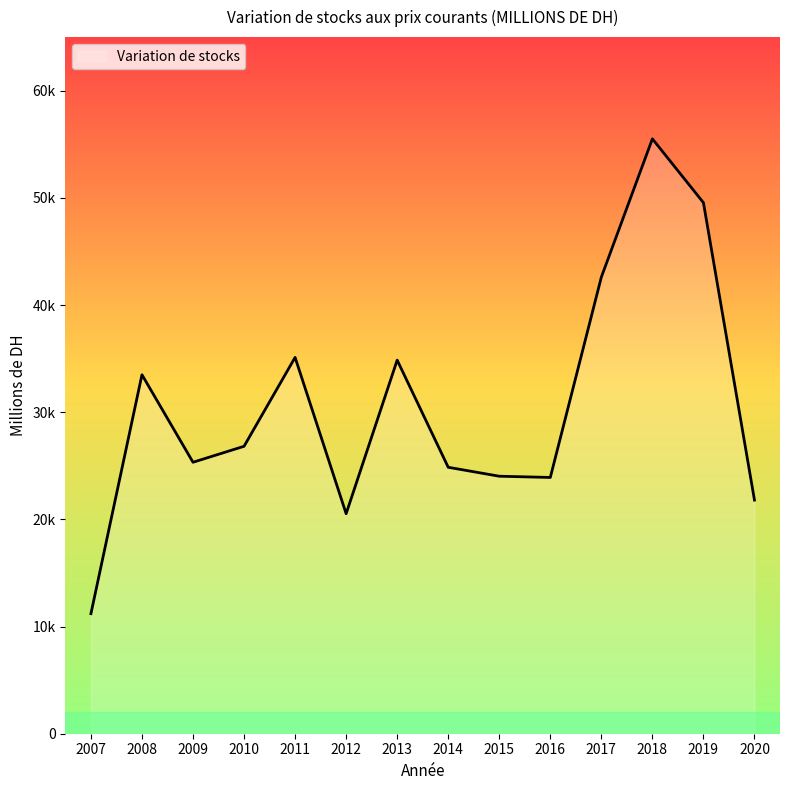

Is this an area chart (filled region under the line)?

Yes